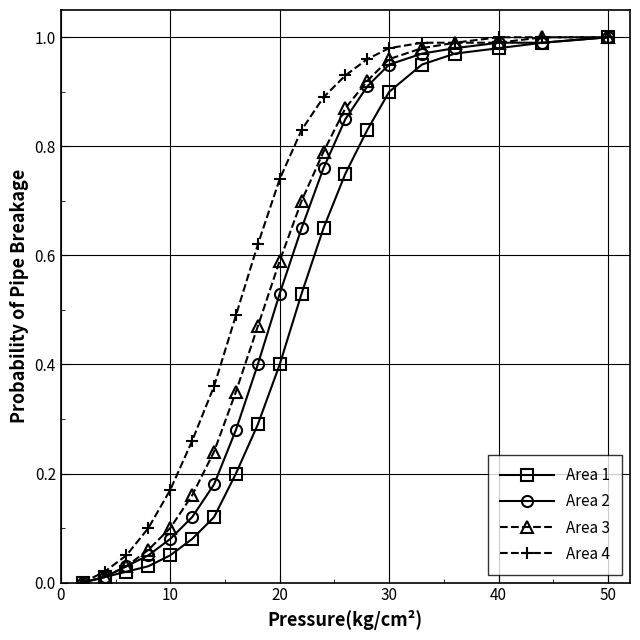

What are all the series names shown in the legend?

Area 1, Area 2, Area 3, Area 4